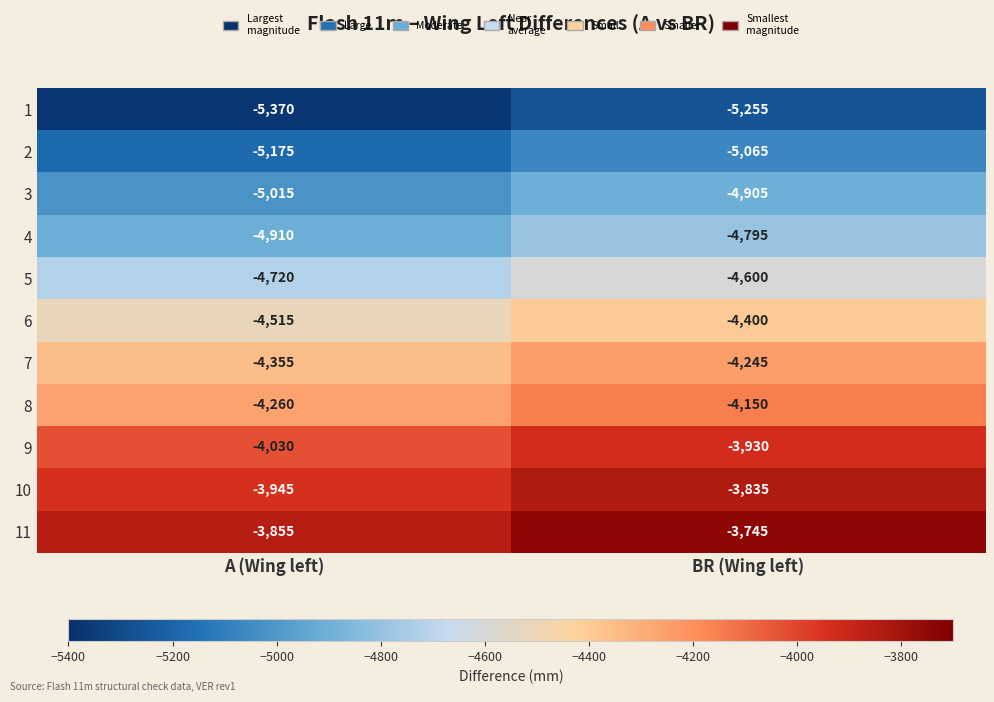

Reading right to left, what are all the values shown in this chart?

1: -5255	-5370
2: -5065	-5175
3: -4905	-5015
4: -4795	-4910
5: -4600	-4720
6: -4400	-4515
7: -4245	-4355
8: -4150	-4260
9: -3930	-4030
10: -3835	-3945
11: -3745	-3855